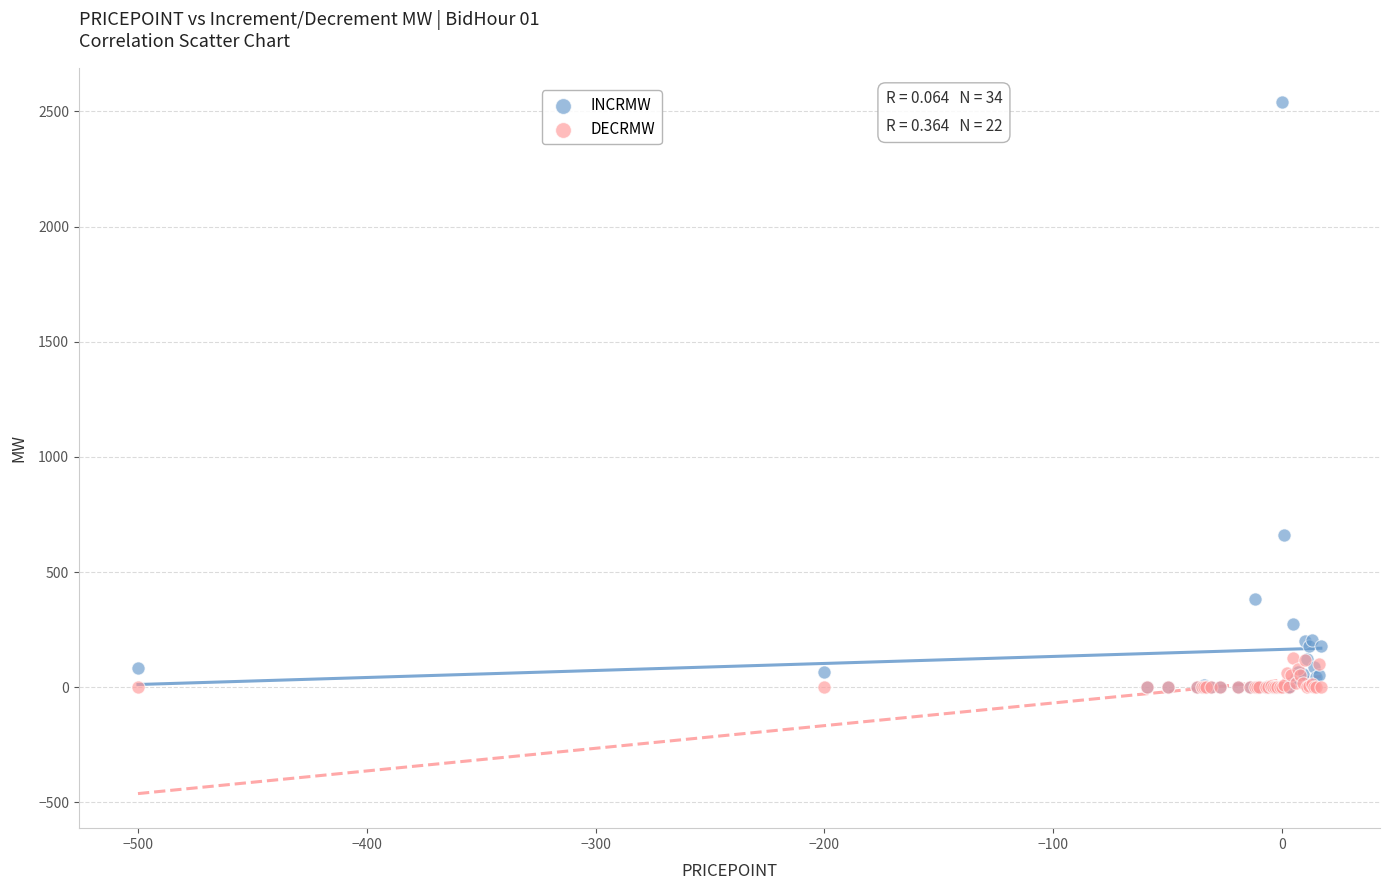

Across all series, what Y value is closest to 1270?

660.5